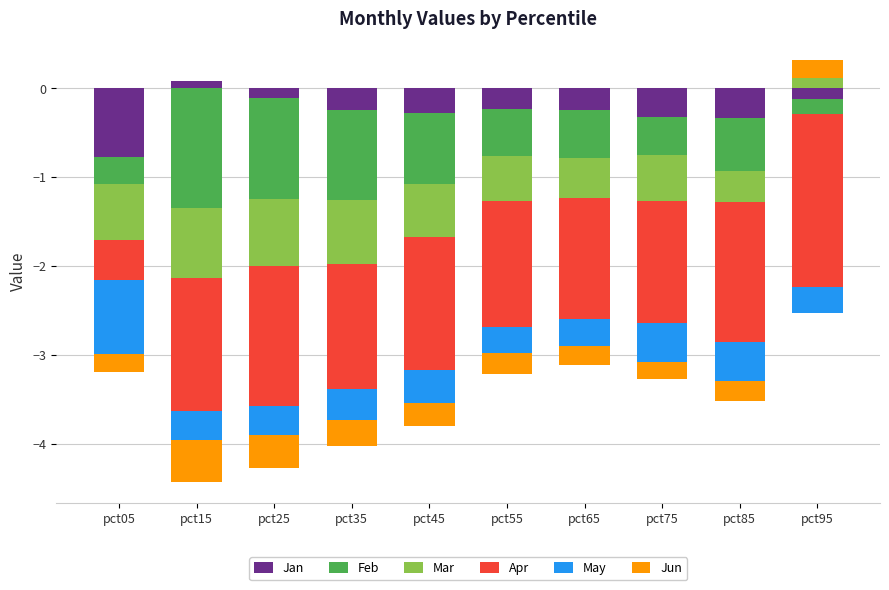

Is the value of May at pct45 greater than the value of Jun at pct45?

No